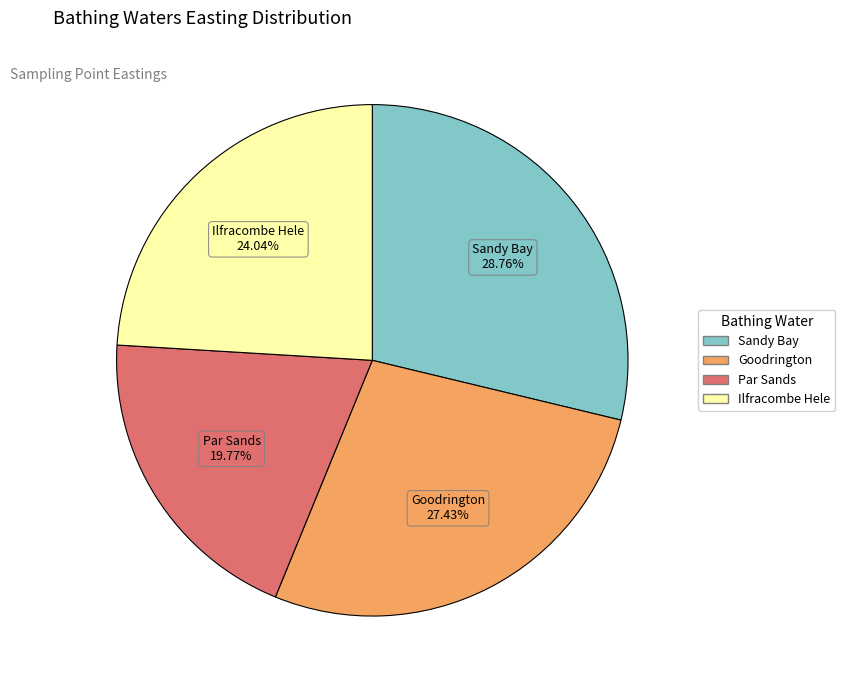

The Ilfracombe Hele slice represents 14% of the pie. True or false?

False